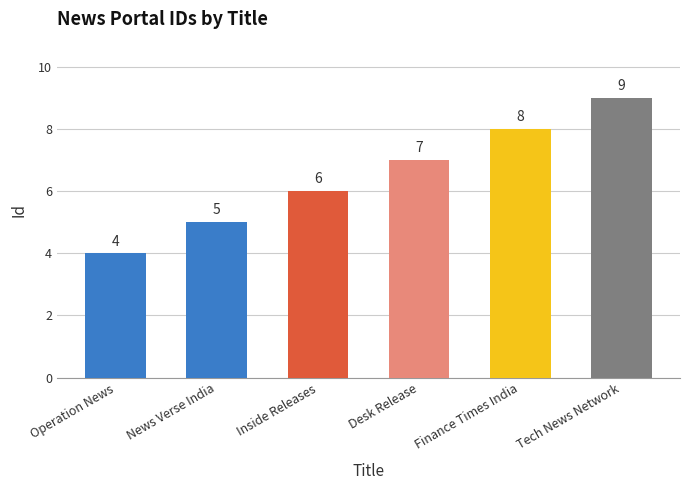

What is the difference between the maximum and second lowest values?

4